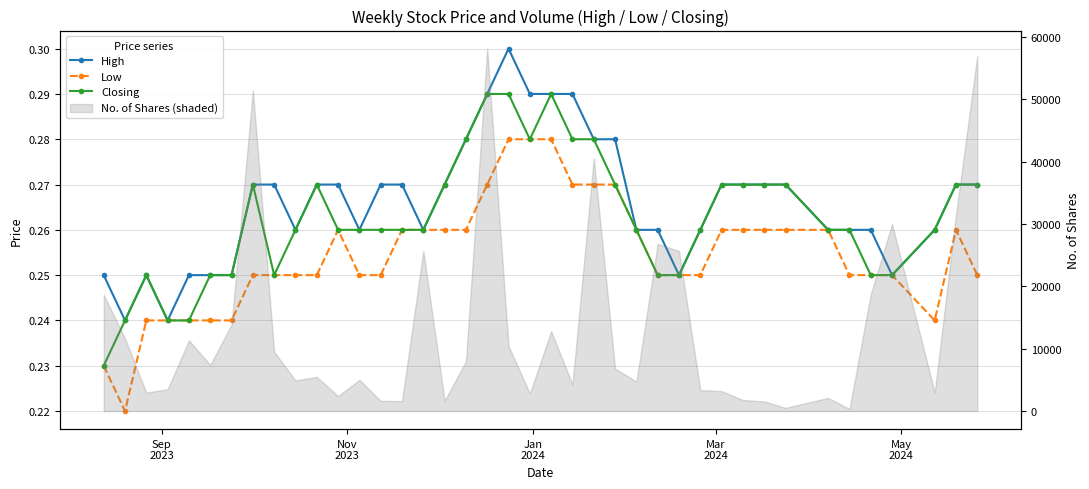

Reading right to left, extract all data points from this chart.

High: 0.3	0.3	0.3	0.2	0.3	0.3	0.3	0.3	0.3	0.3	0.3	0.3	0.2	0.3	0.3	0.3	0.3	0.3	0.3	0.3	0.3	0.3	0.3	0.3	0.3	0.3	0.3	0.3	0.3	0.3	0.3	0.3	0.3	0.2	0.2	0.2	0.2	0.2	0.2	0.2
Low: 0.2	0.3	0.2	0.2	0.2	0.2	0.3	0.3	0.3	0.3	0.3	0.2	0.2	0.2	0.3	0.3	0.3	0.3	0.3	0.3	0.3	0.3	0.3	0.3	0.3	0.3	0.2	0.2	0.3	0.2	0.2	0.2	0.2	0.2	0.2	0.2	0.2	0.2	0.2	0.2
Closing: 0.3	0.3	0.3	0.2	0.2	0.3	0.3	0.3	0.3	0.3	0.3	0.3	0.2	0.2	0.3	0.3	0.3	0.3	0.3	0.3	0.3	0.3	0.3	0.3	0.3	0.3	0.3	0.3	0.3	0.3	0.3	0.2	0.3	0.2	0.2	0.2	0.2	0.2	0.2	0.2